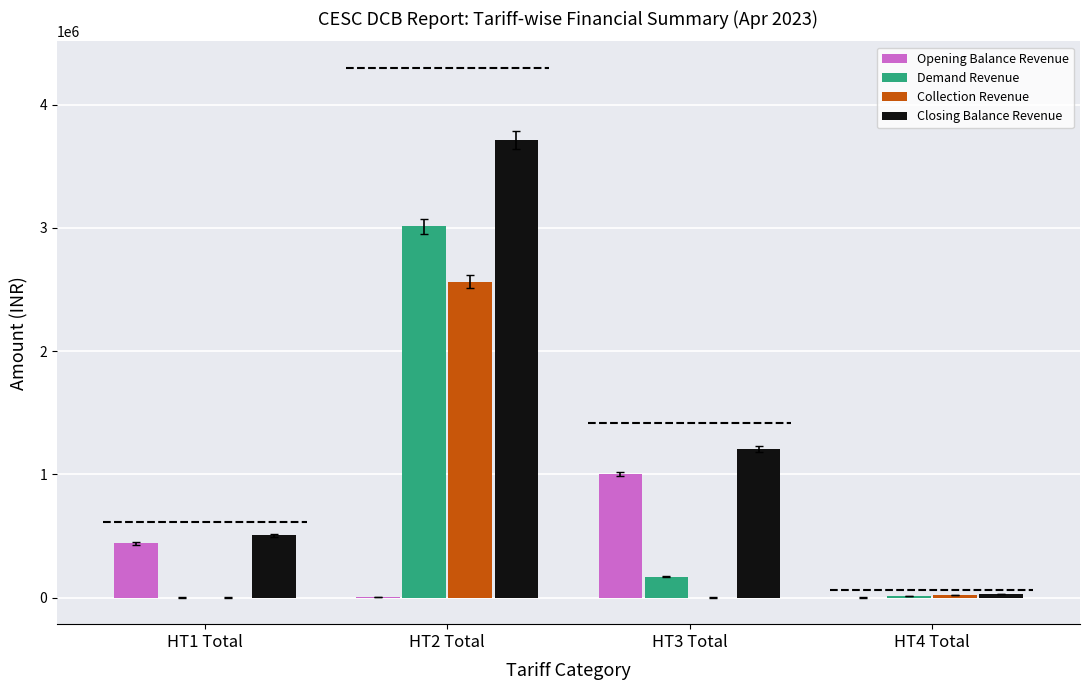

Is the value of Closing Balance Revenue at HT3 Total greater than the value of Demand Revenue at HT2 Total?

No